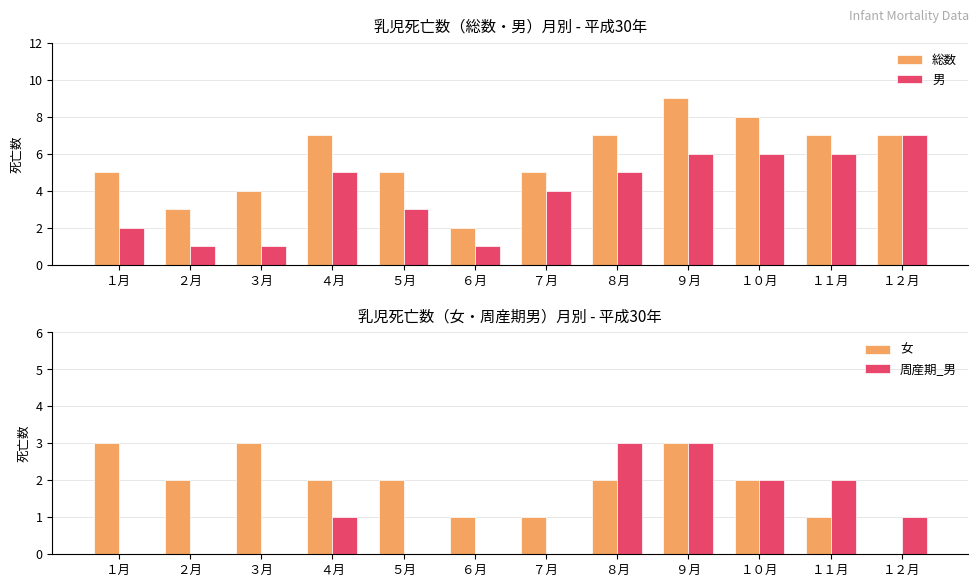

Which label corresponds to the largest value in the chart?

９月